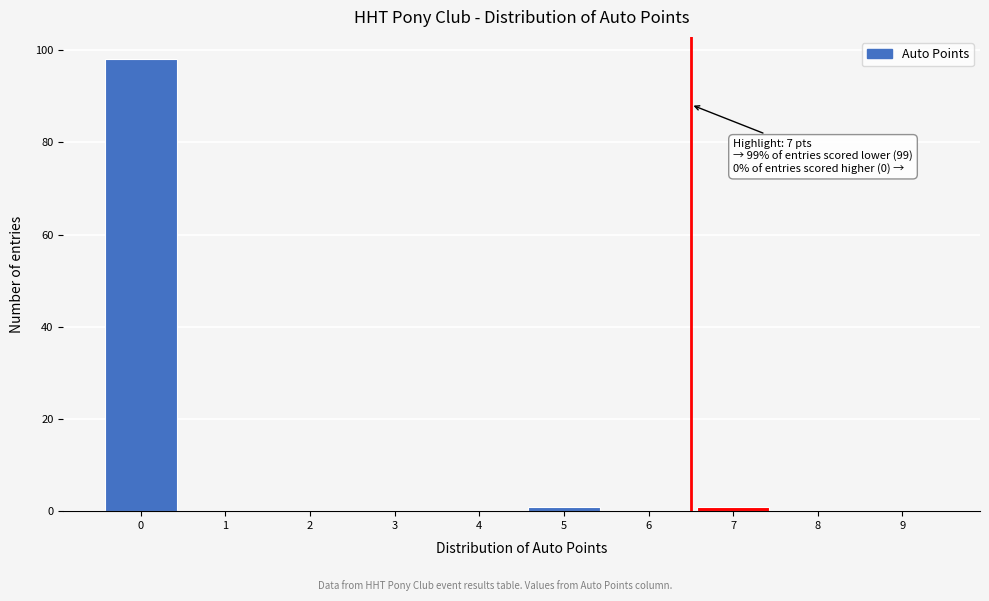

Reading left to right, transcribe all the data shown in this chart.

0=98	1=0	2=0	3=0	4=0	5=1	6=0	7=1	8=0	9=0